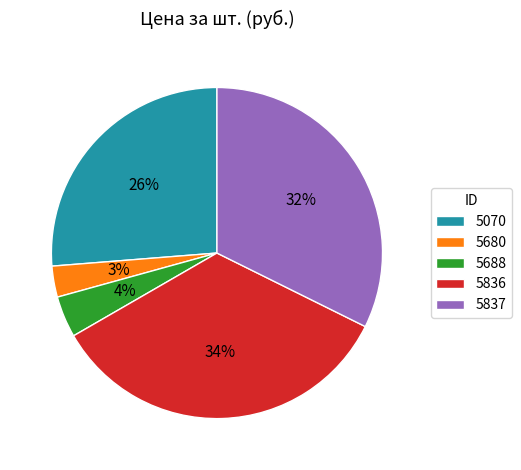

How many slices are in this pie chart?

5